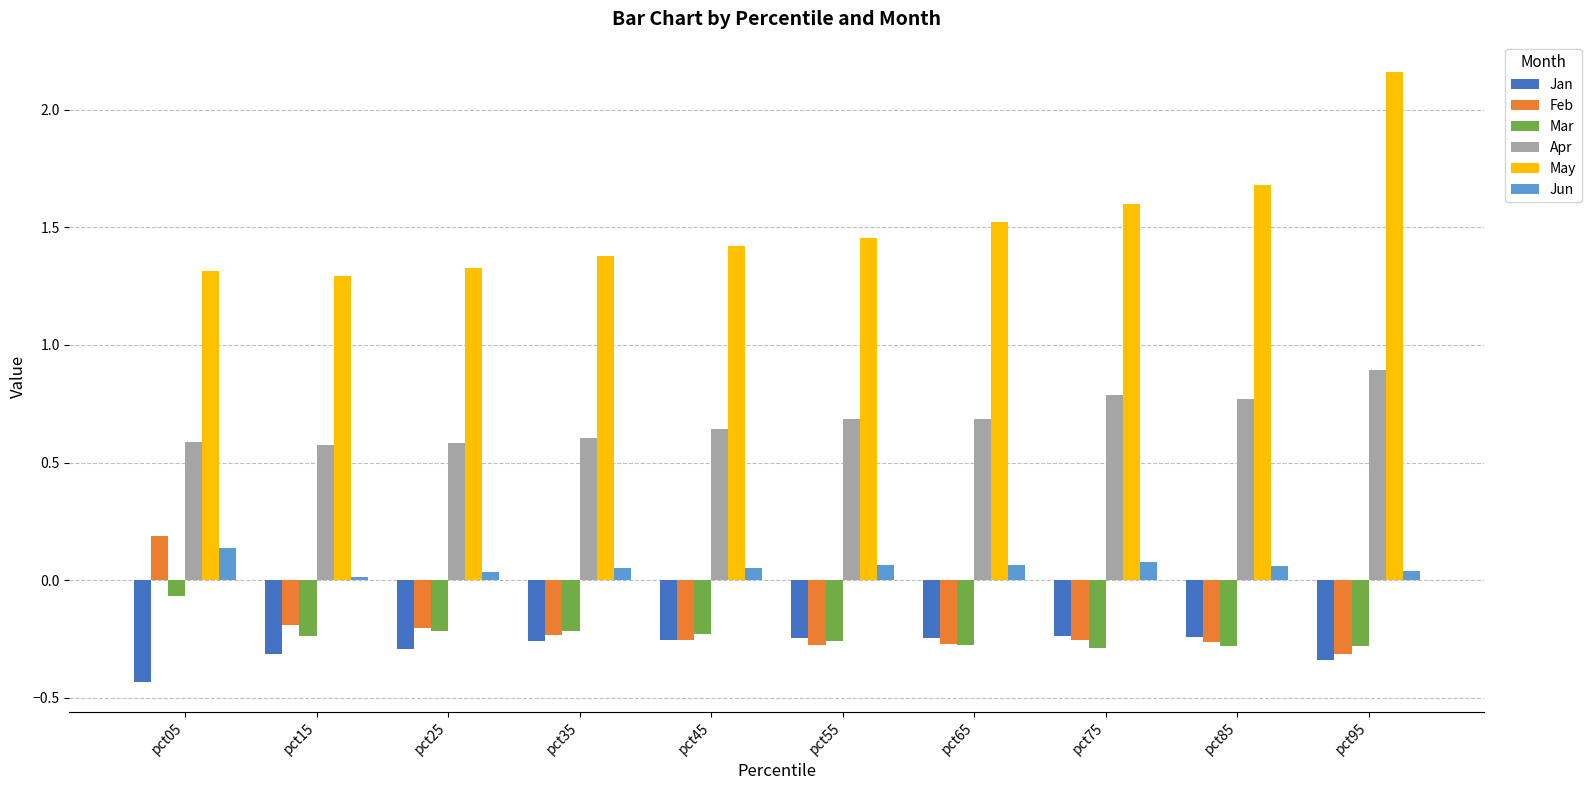

What are all the series names shown in the legend?

Jan, Feb, Mar, Apr, May, Jun